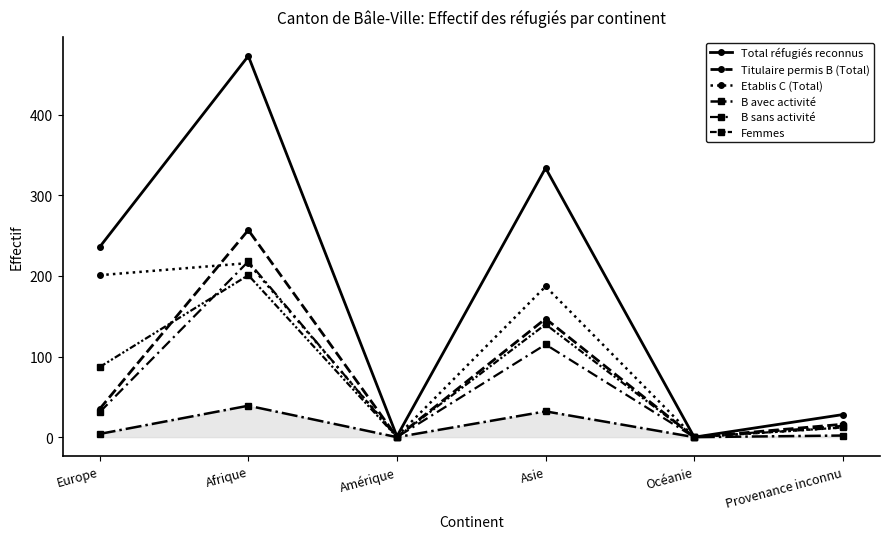

Reading left to right, transcribe all the data shown in this chart.

Total réfugiés reconnus: 236	473	1	334	0	28
Titulaire permis B (Total): 35	257	0	147	0	16
Etablis C (Total): 201	216	1	187	0	12
B avec activité: 4	39	0	32	0	2
B sans activité: 31	218	0	115	0	14
Femmes: 87	201	0	140	0	12